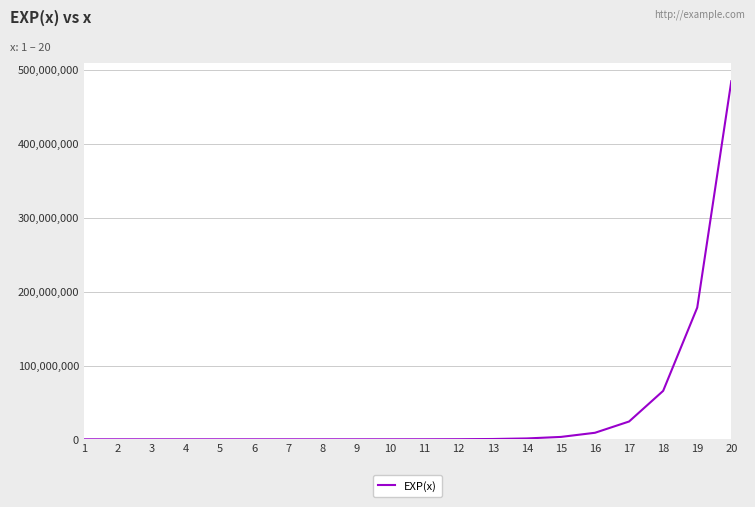

What is the sum of the values at 16 and 10?

8908137.0